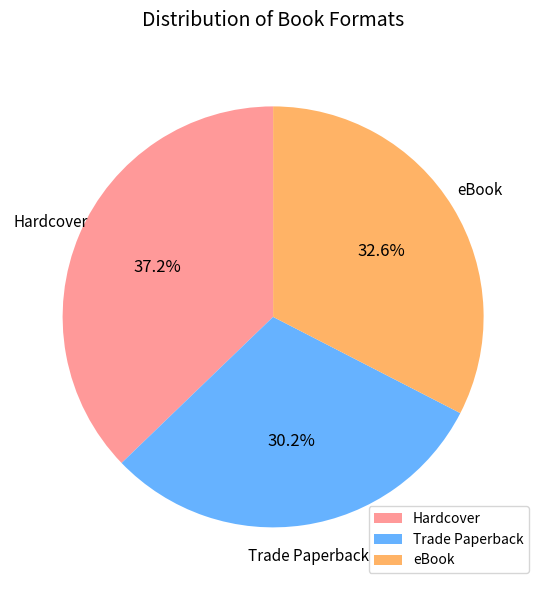

To the nearest percent, what is the combined percentage of Trade Paperback and eBook?

63%